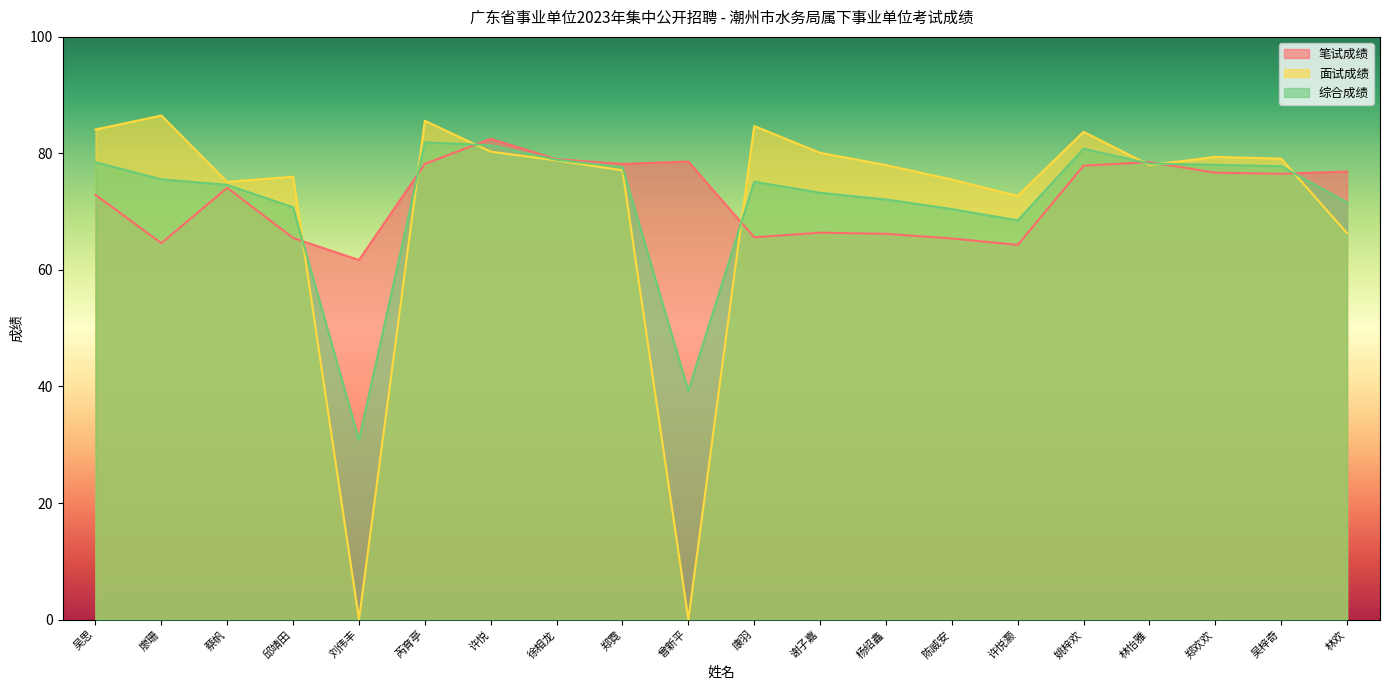

Is it true that 笔试成绩 equals 77.9 at 姚梓欢?

True